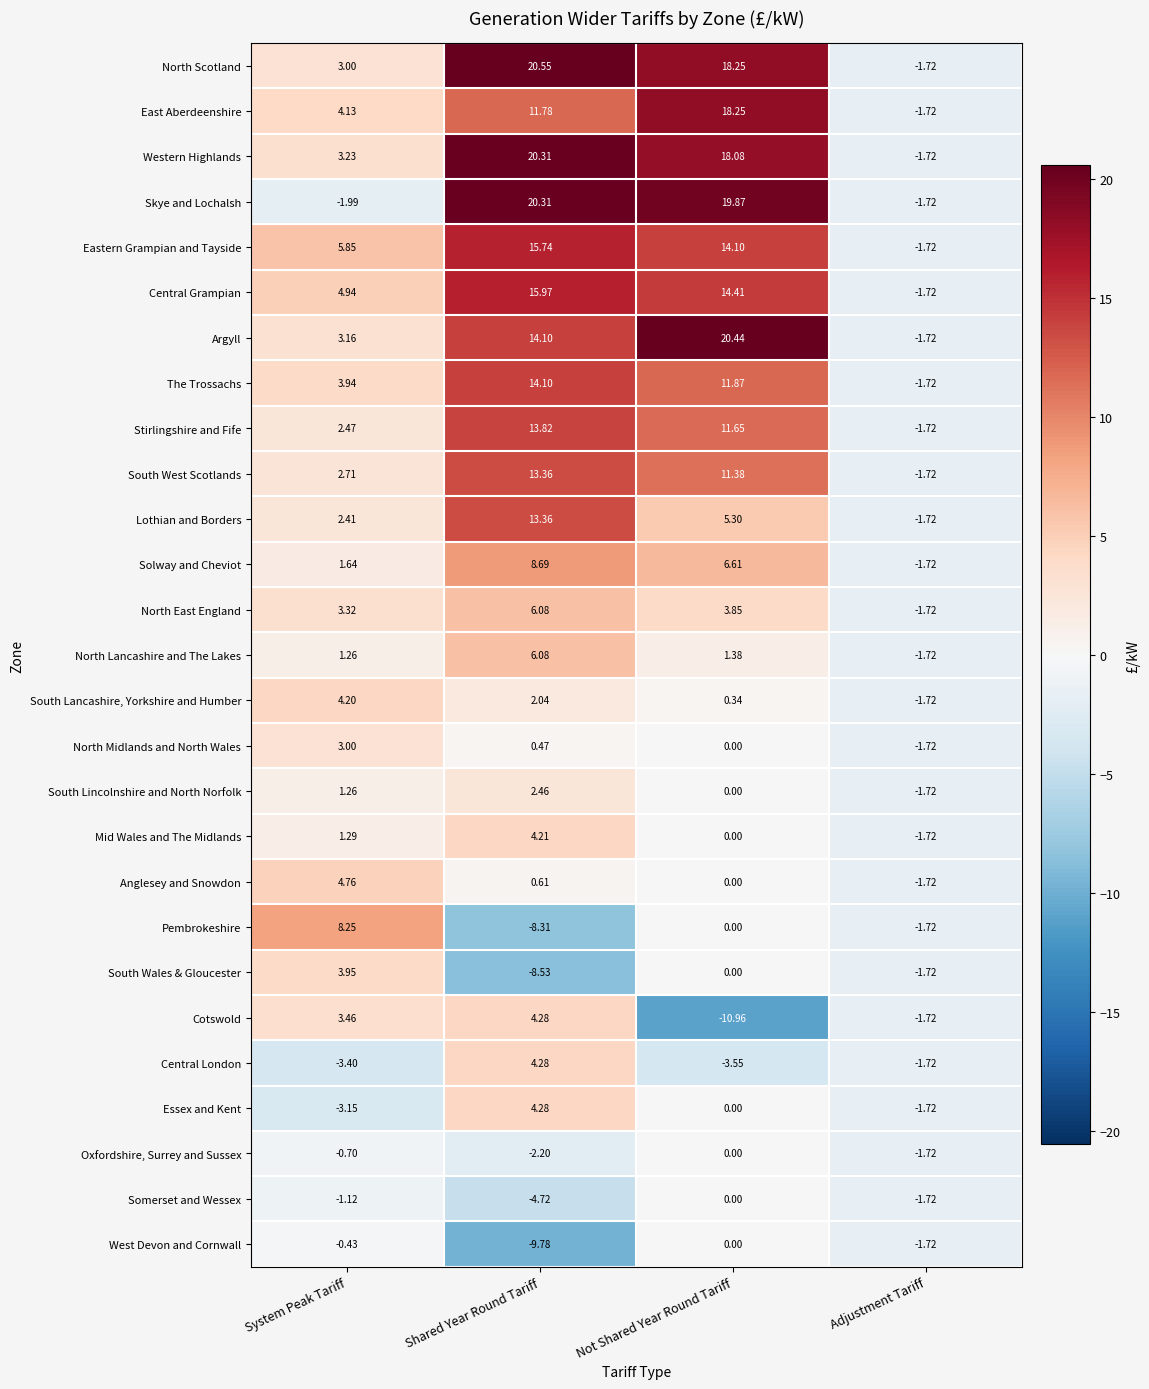

What is the maximum value shown in the chart?

20.6